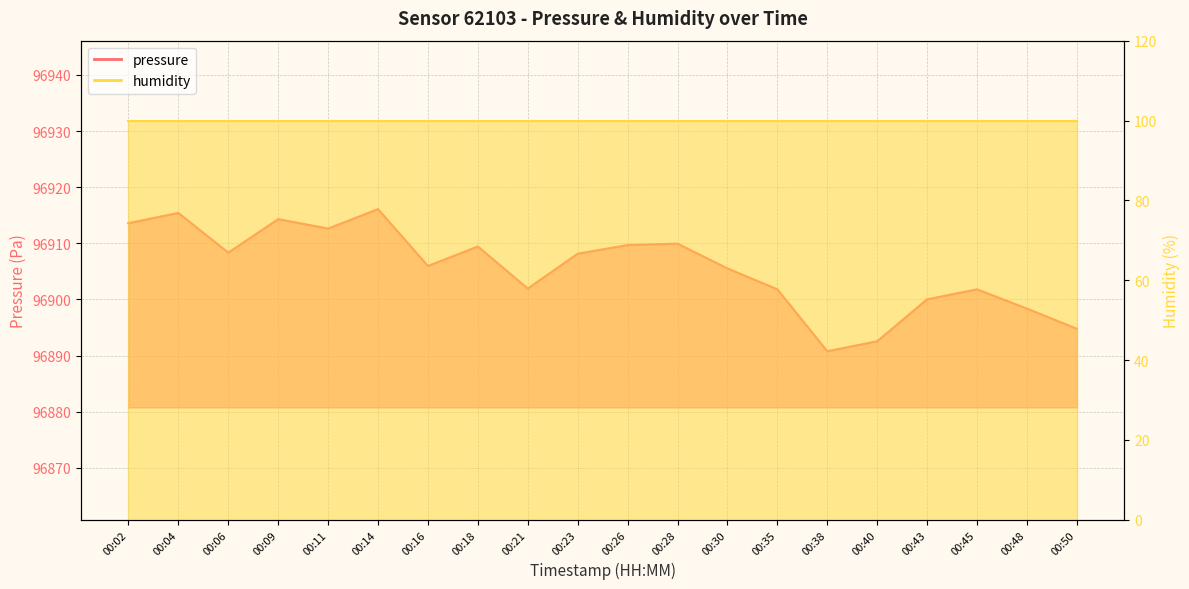

What is the change in value from 00:14 to 00:16?

-10.1